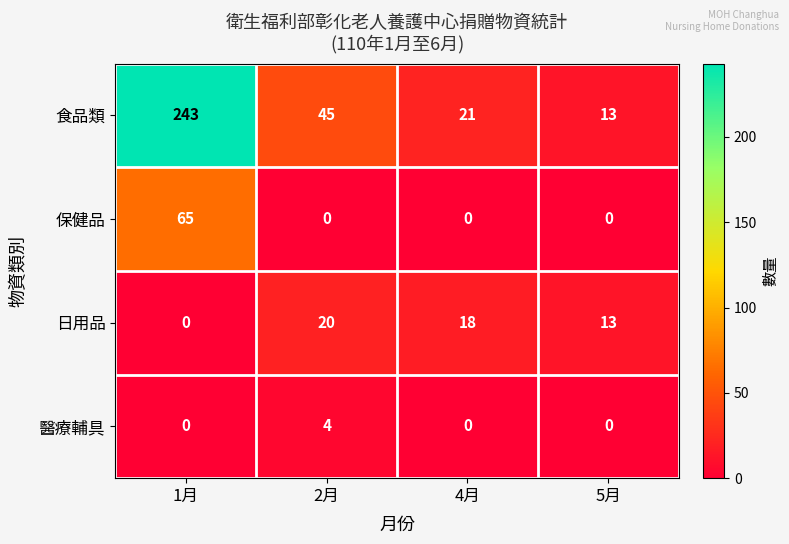

Reading left to right, what are all the values shown in this chart?

食品類: 1月=243	2月=45	4月=21	5月=13
保健品: 1月=65	2月=0	4月=0	5月=0
日用品: 1月=0	2月=20	4月=18	5月=13
醫療輔具: 1月=0	2月=4	4月=0	5月=0